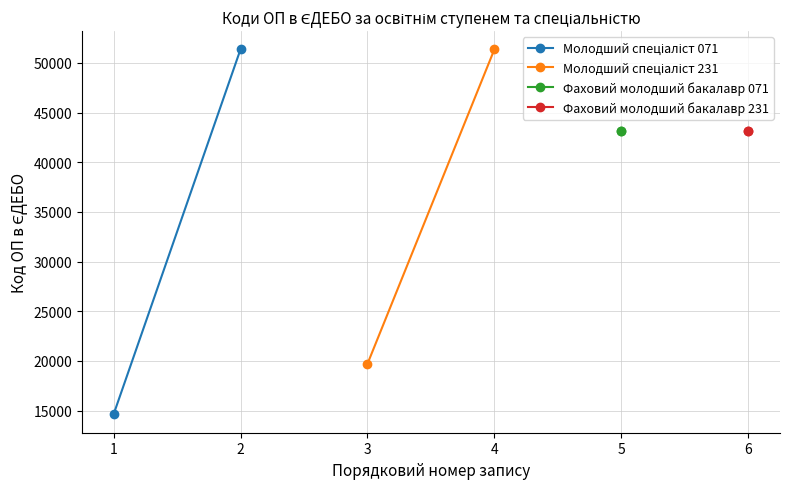

Which series changed the most between 0 and 1?

Молодший спеціаліст 071